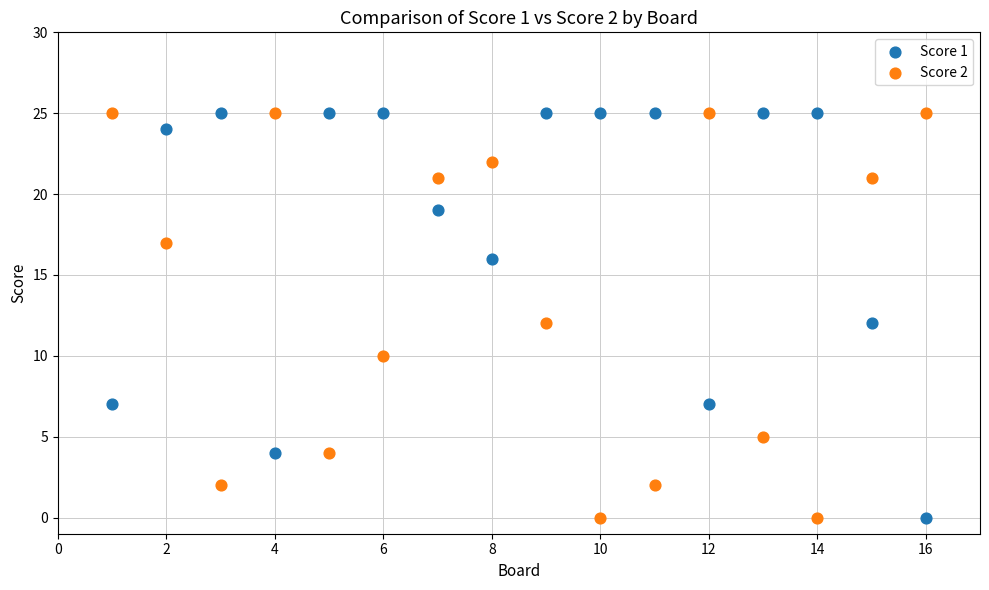

What is the X range (max minus min) for the scatter plot?

15